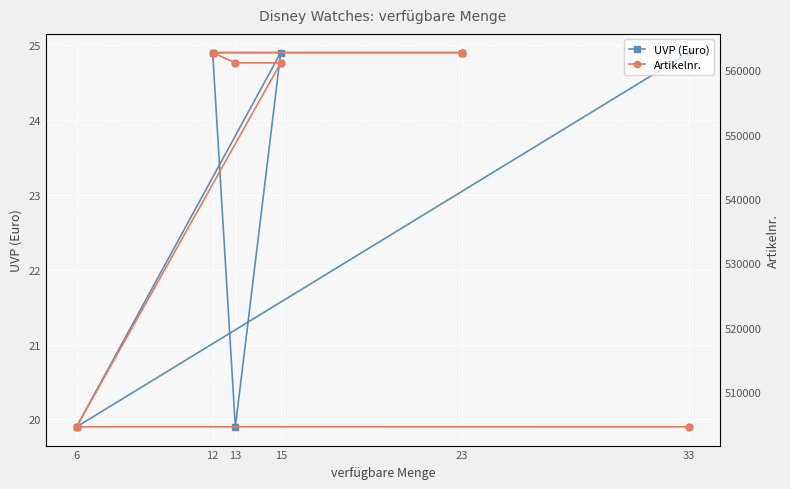

What is the sum of the UVP (Euro) values at 13 and 23?

44.8